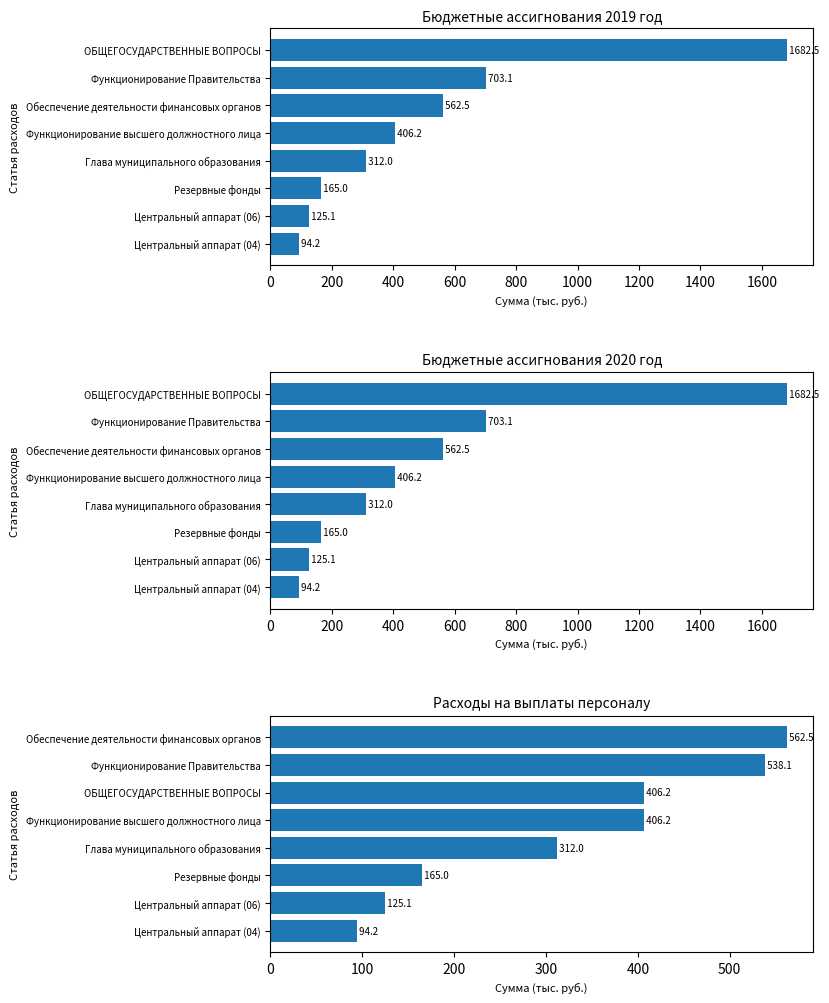

Which series has the largest total across all categories?

Сумма 2019 год